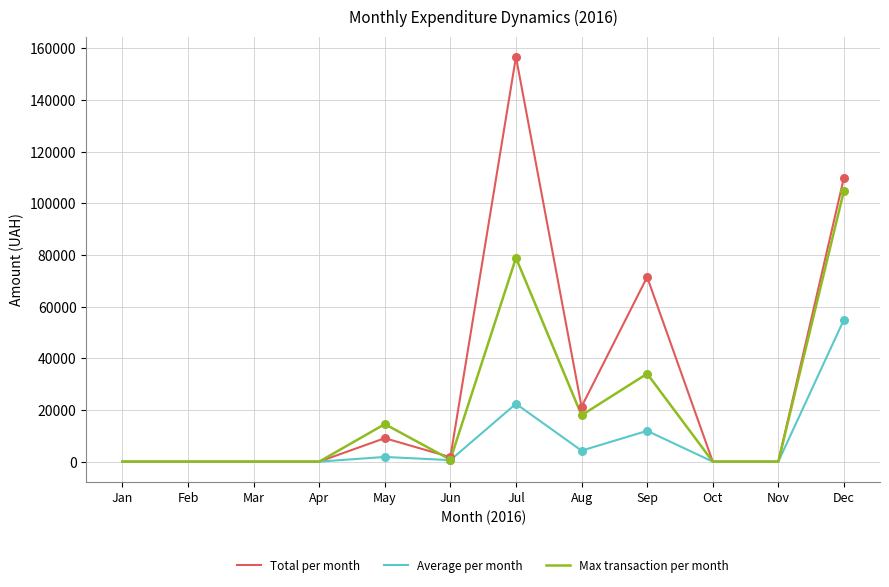

What is the spread (max minus min) of values at Jul?

134353.4